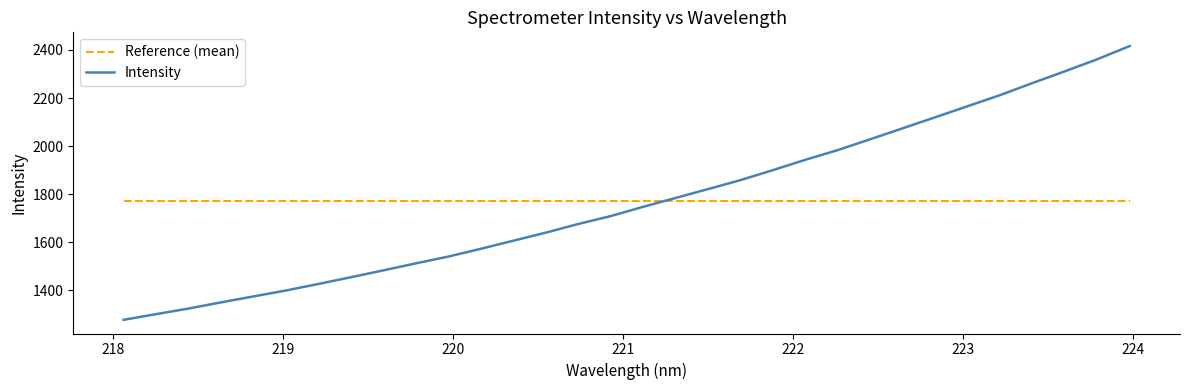

What is the highest value of the Intensity series?

2416.5